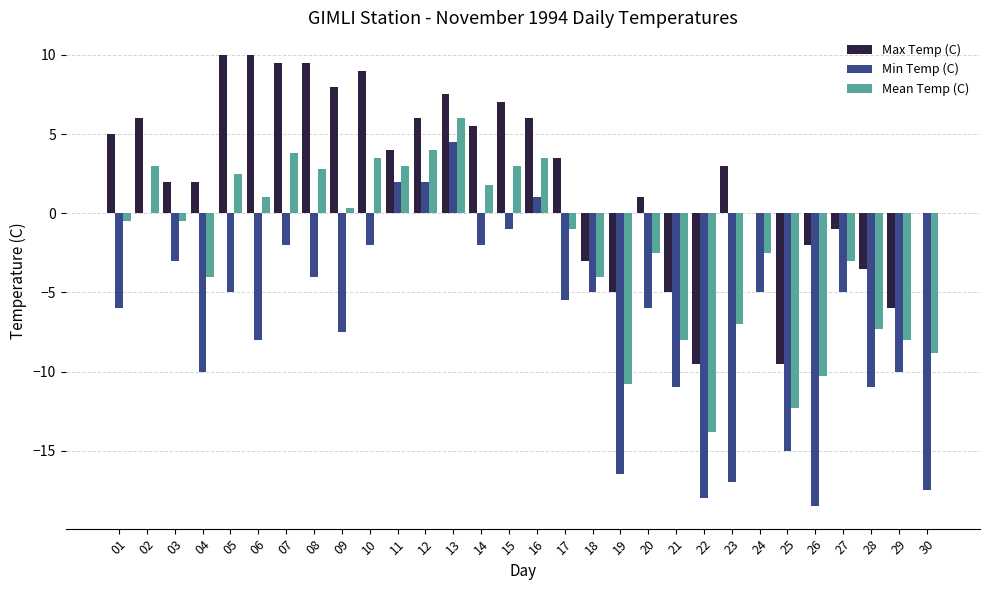

The value of Min Temp (C) at 07 is -3.6. True or false?

False